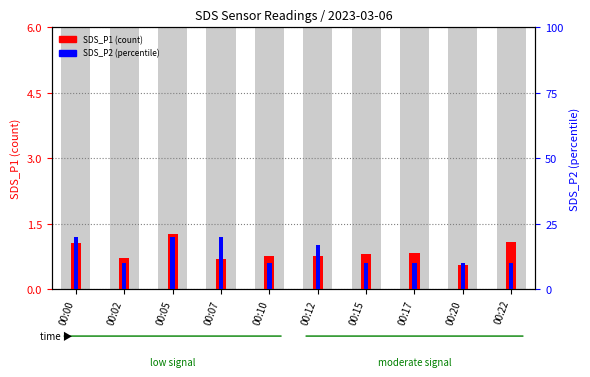

At which category does the chart reach its peak across all series?

00:00